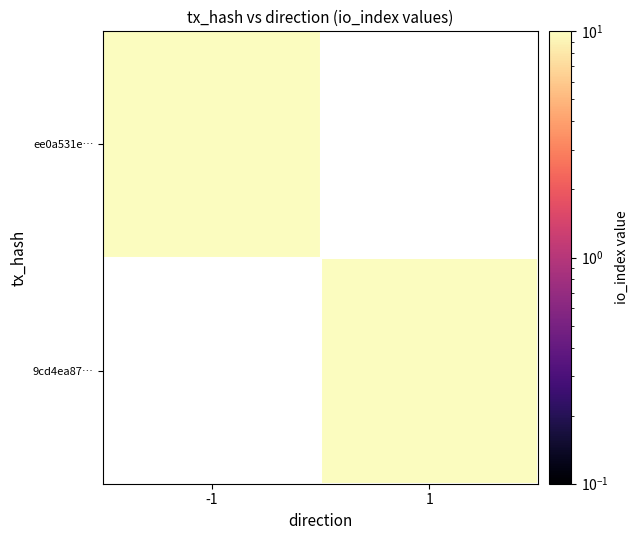

What is the smallest value displayed?

10.0